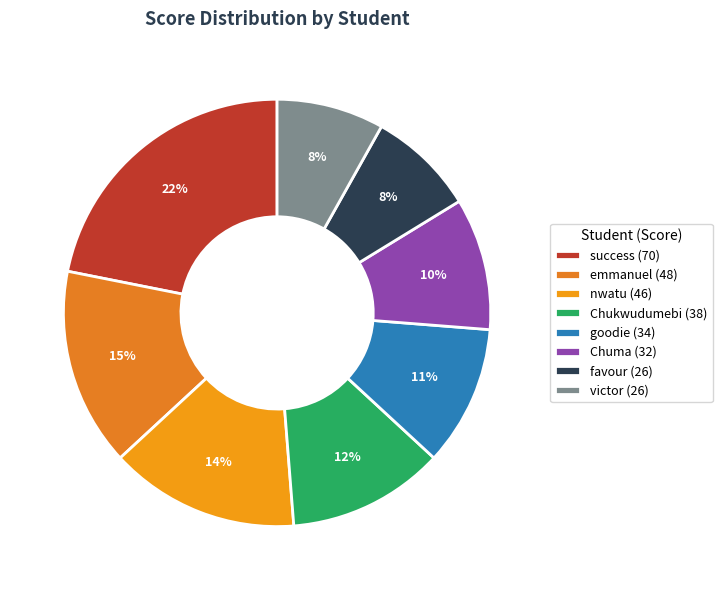

How many segments does this pie chart have?

8